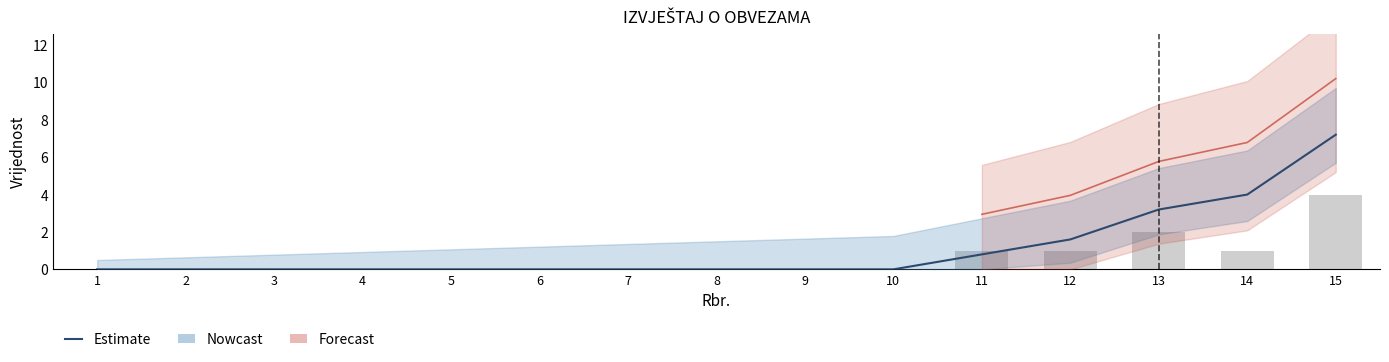

Rank the categories by value from lowest to highest.

1, 2, 3, 4, 5, 6, 7, 8, 9, 10, 11, 12, 13, 14, 15